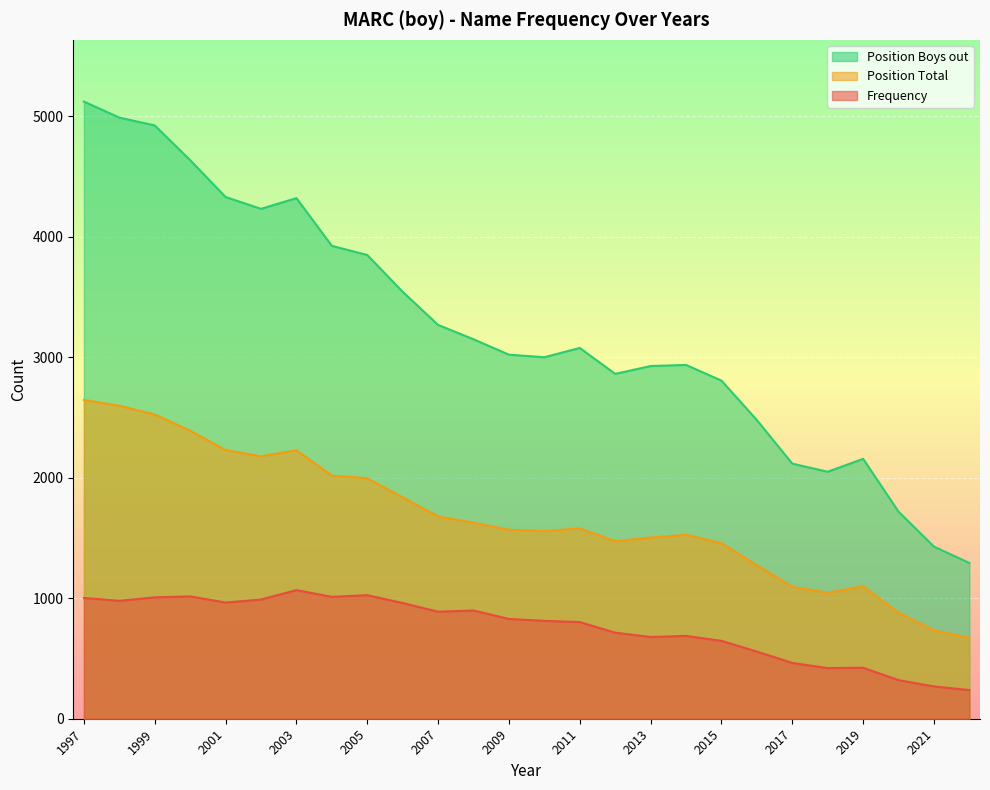

How many lines are shown in the chart?

3